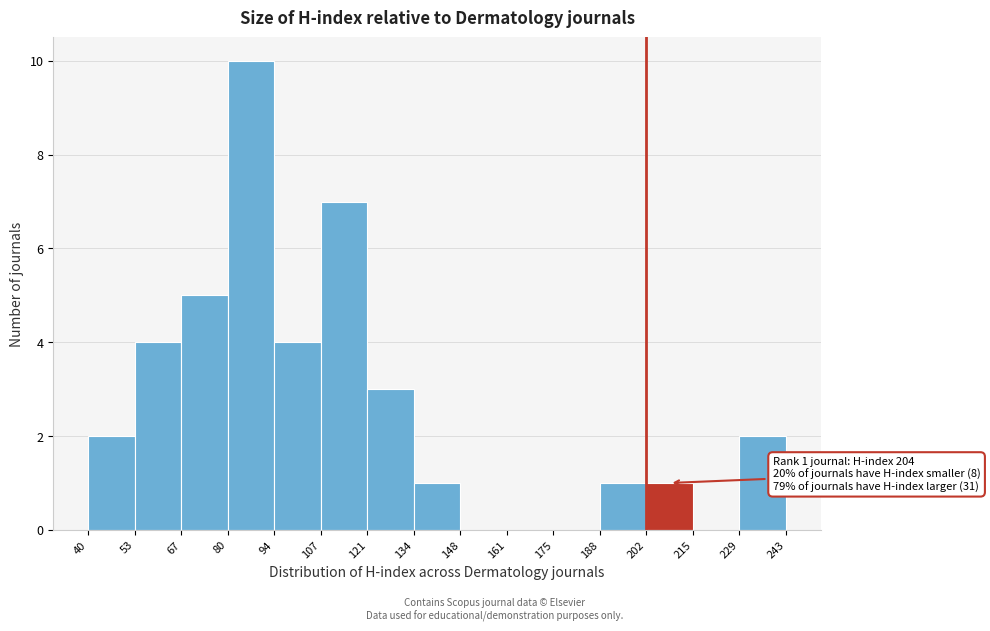

Over which range of the x-axis is the bar tallest?

80 to 94